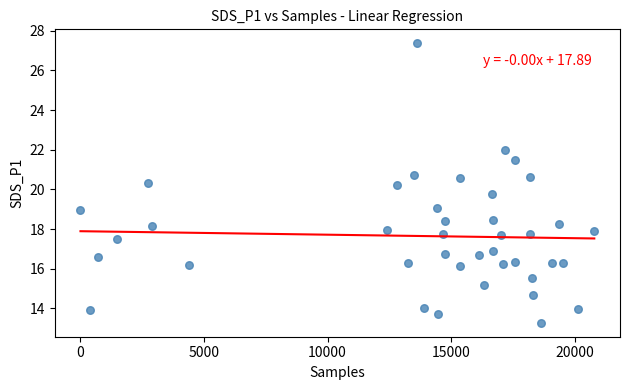

What is the range of Y values (max minus min)?

14.1